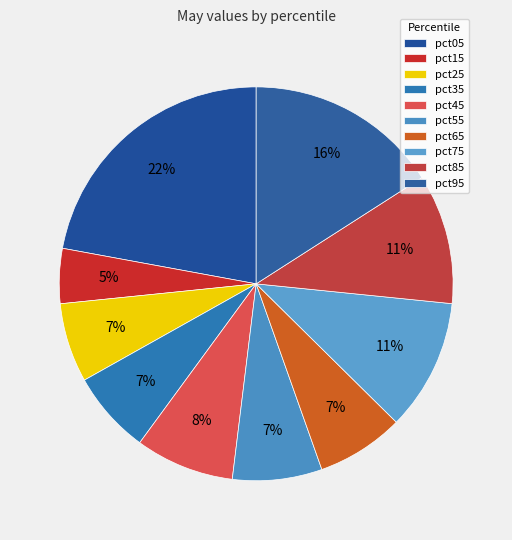

How many slices are in this pie chart?

10